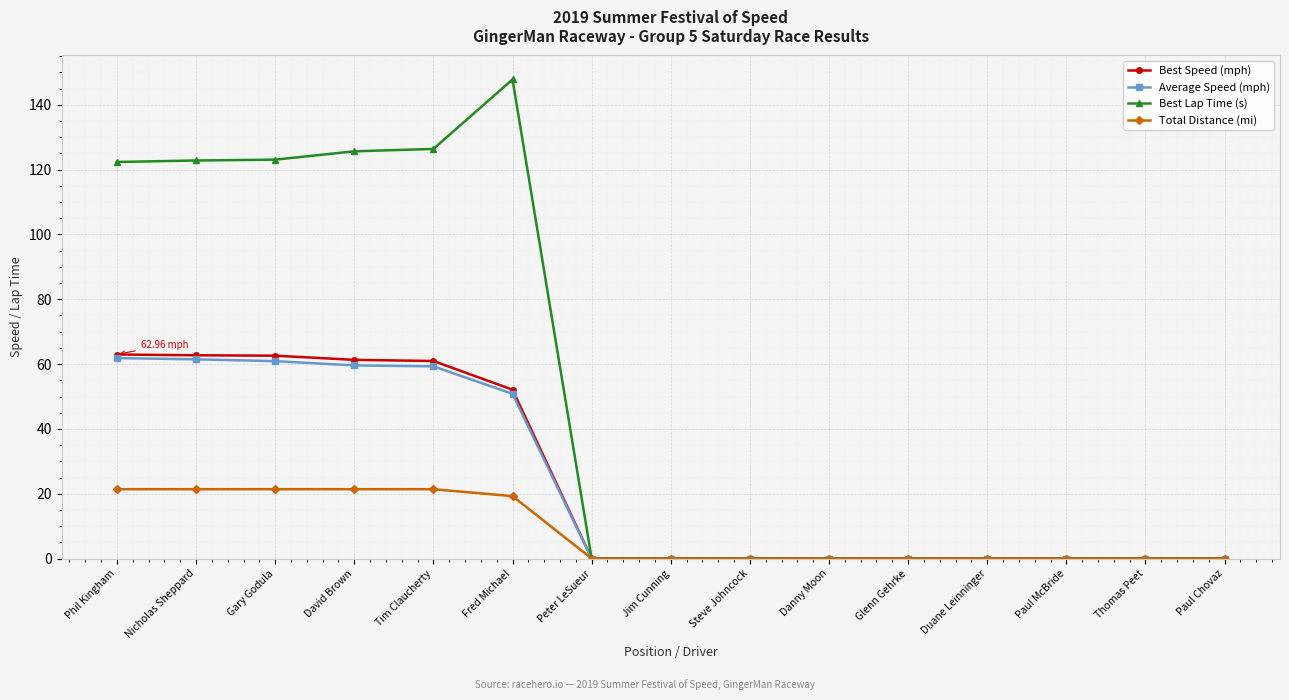

Where is Average Speed (mph) nearest to the value 30?

Fred Michael